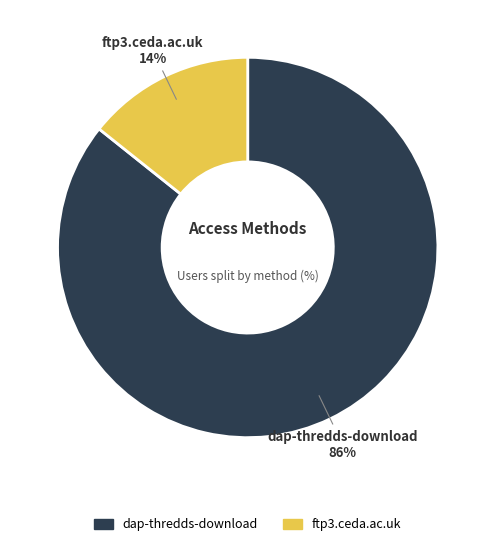

Between dap-thredds-download and ftp3.ceda.ac.uk, which is larger?

dap-thredds-download